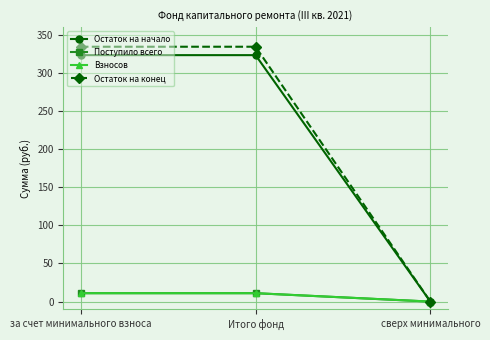

How many lines are shown in the chart?

4